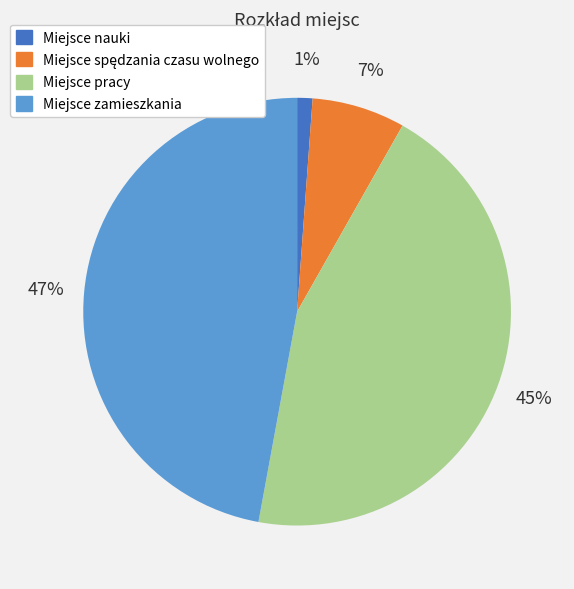

Is there a majority slice in this chart?

No